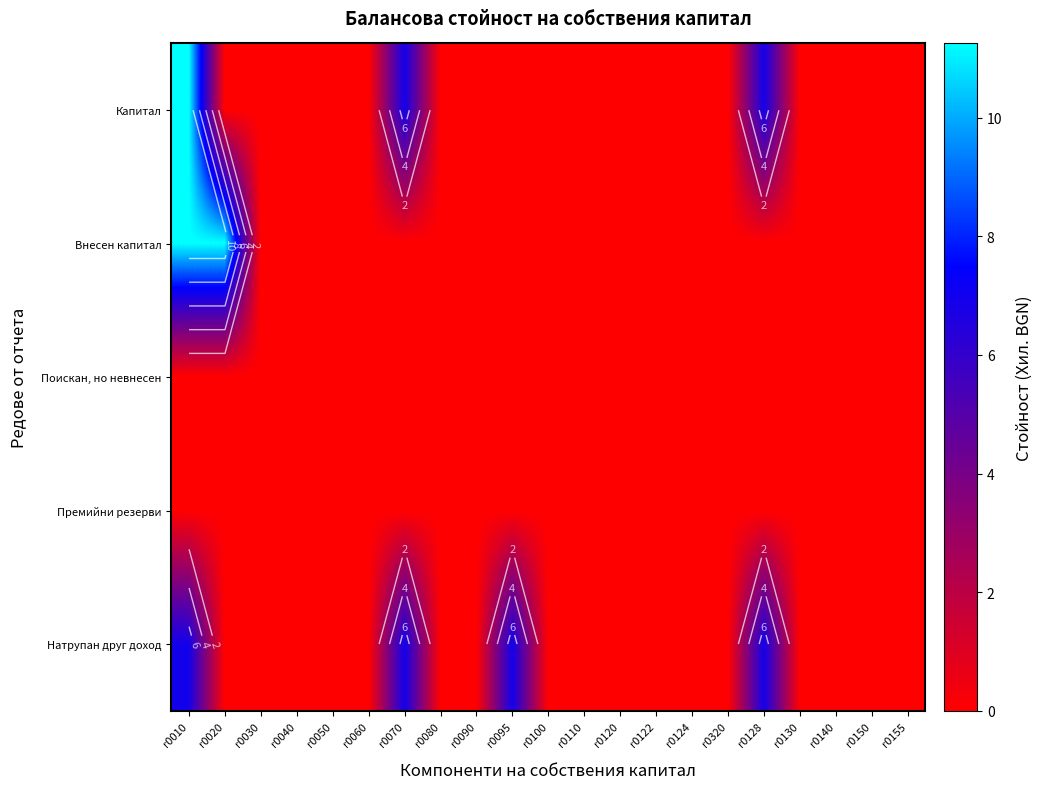

At which label does Поискан, но невнесен reach its peak?

r0010